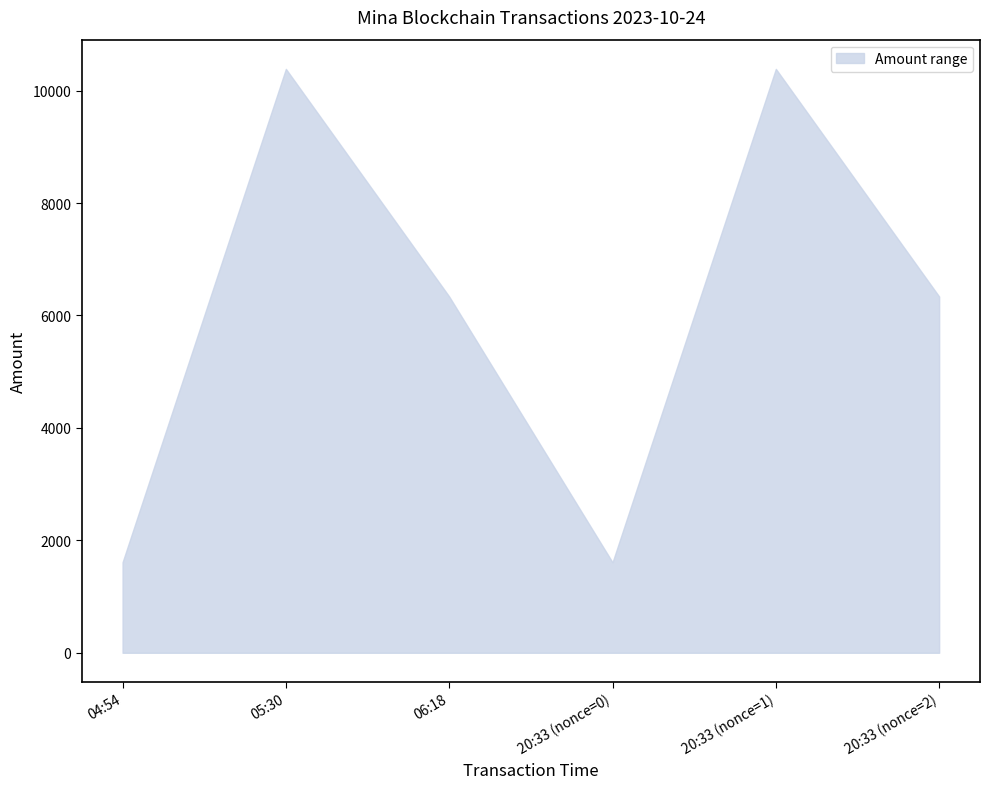

What is the change in value from 05:30 to 06:18?

-4049.4